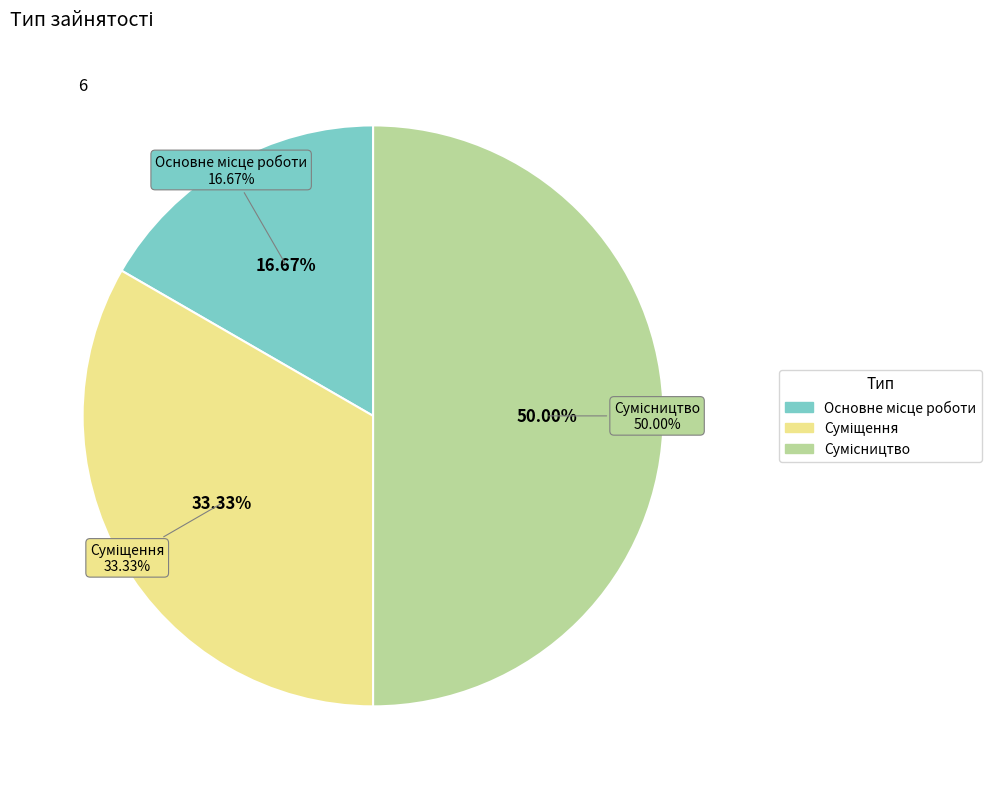

What is the change in value from Суміщення to Сумісництво?

+1